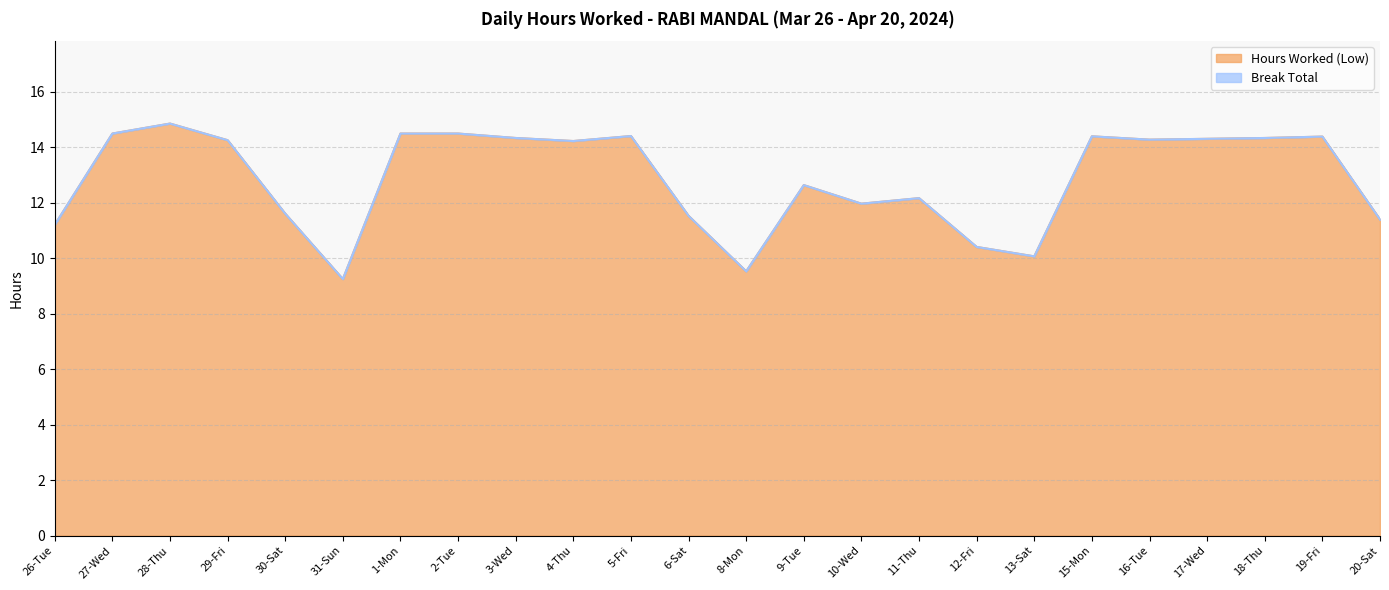

At which label is the value closest to 12?

10-Wed